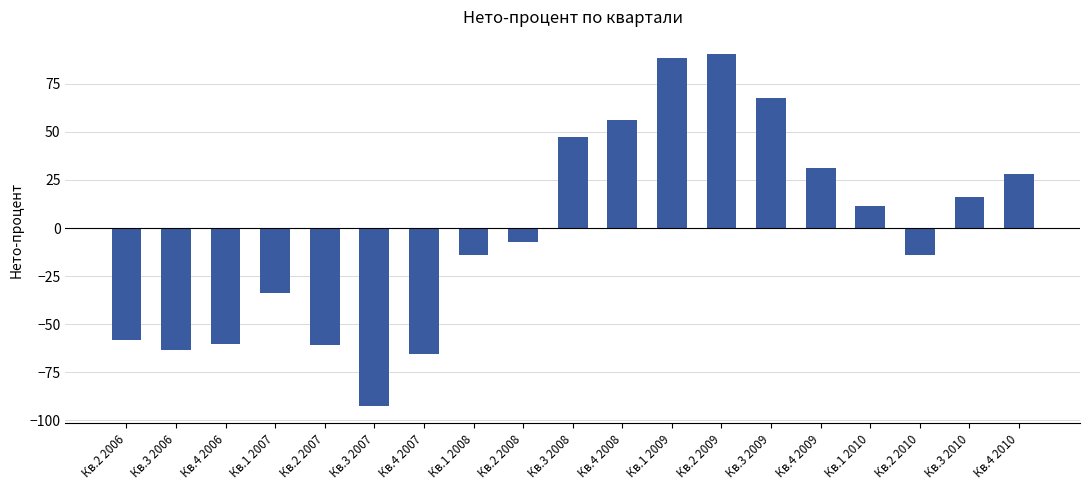

Which has a higher value, Кв.3 2010 or Кв.4 2006?

Кв.3 2010